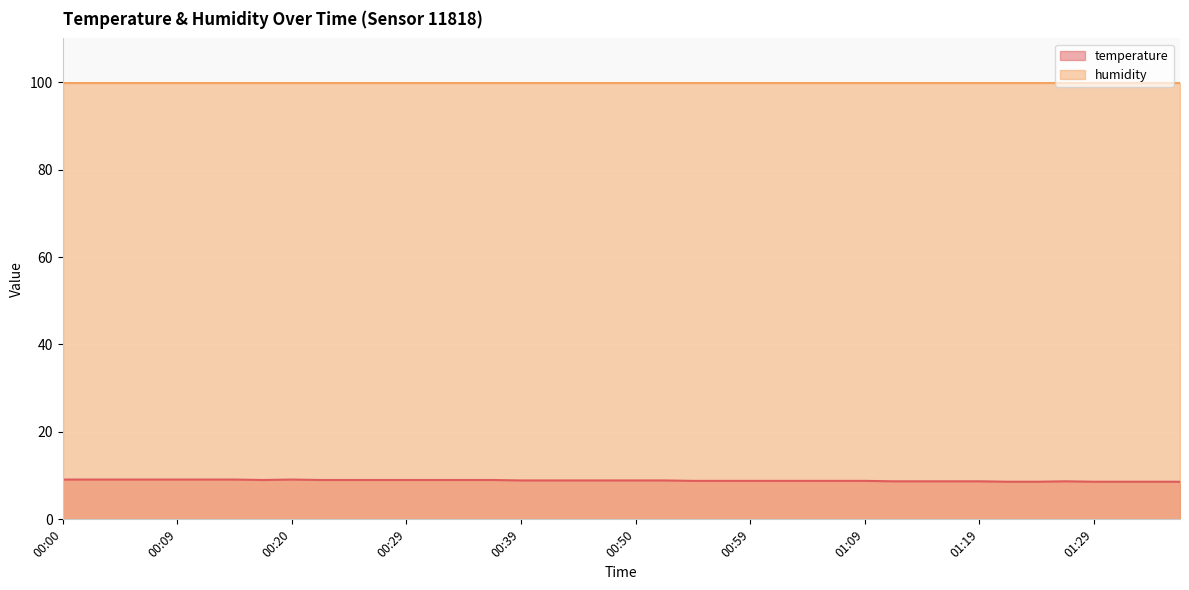

Which label corresponds to the largest value in the chart?

00:00